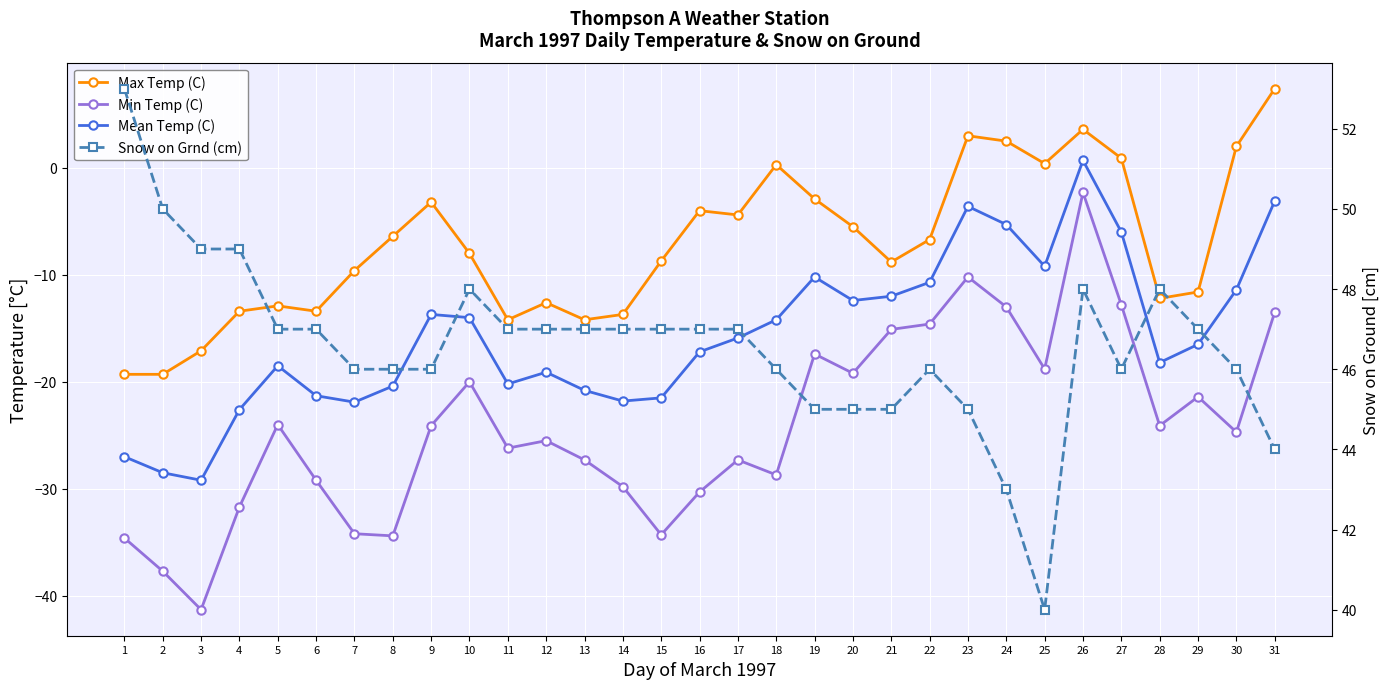

What is the greatest value displayed?

53.0